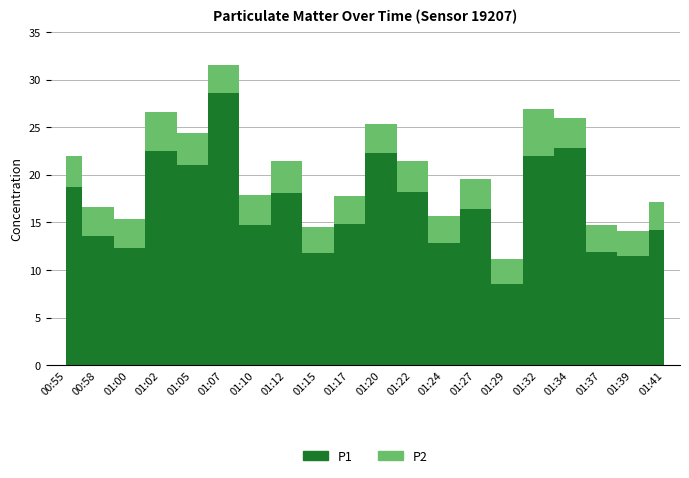

Where does the P1 series first go above 16?

00:55